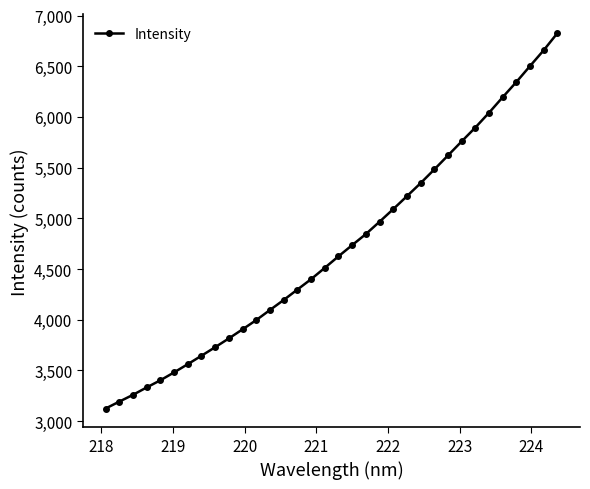

What is the maximum value shown in the chart?

6827.0